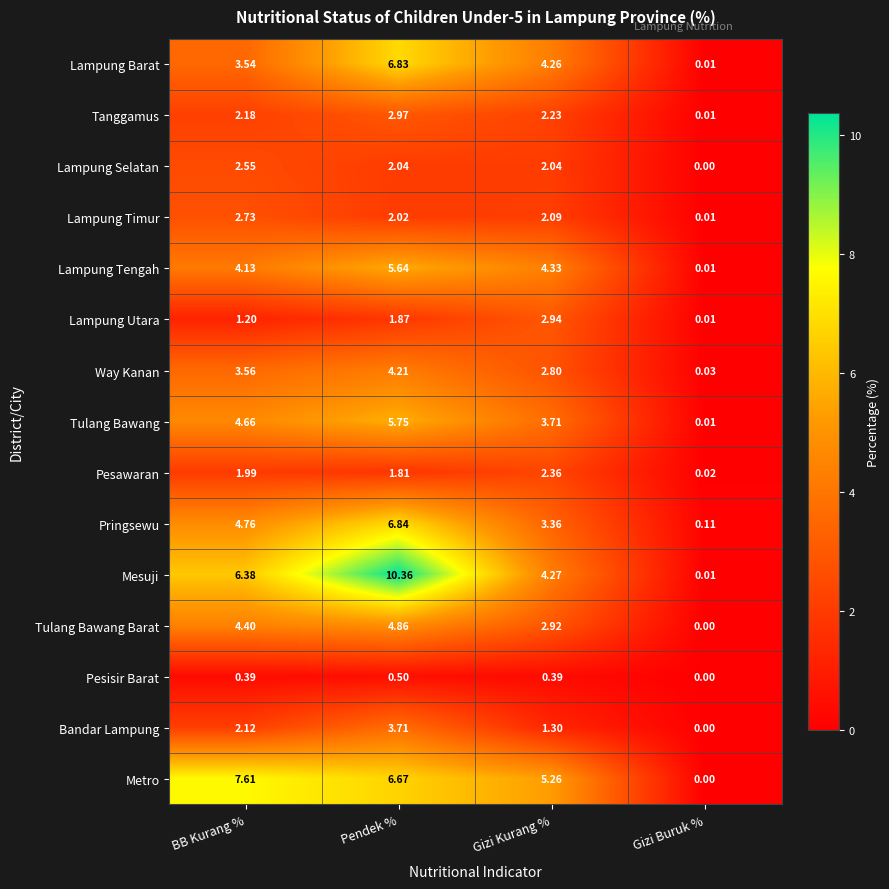

Which series has the largest total across all categories?

Mesuji